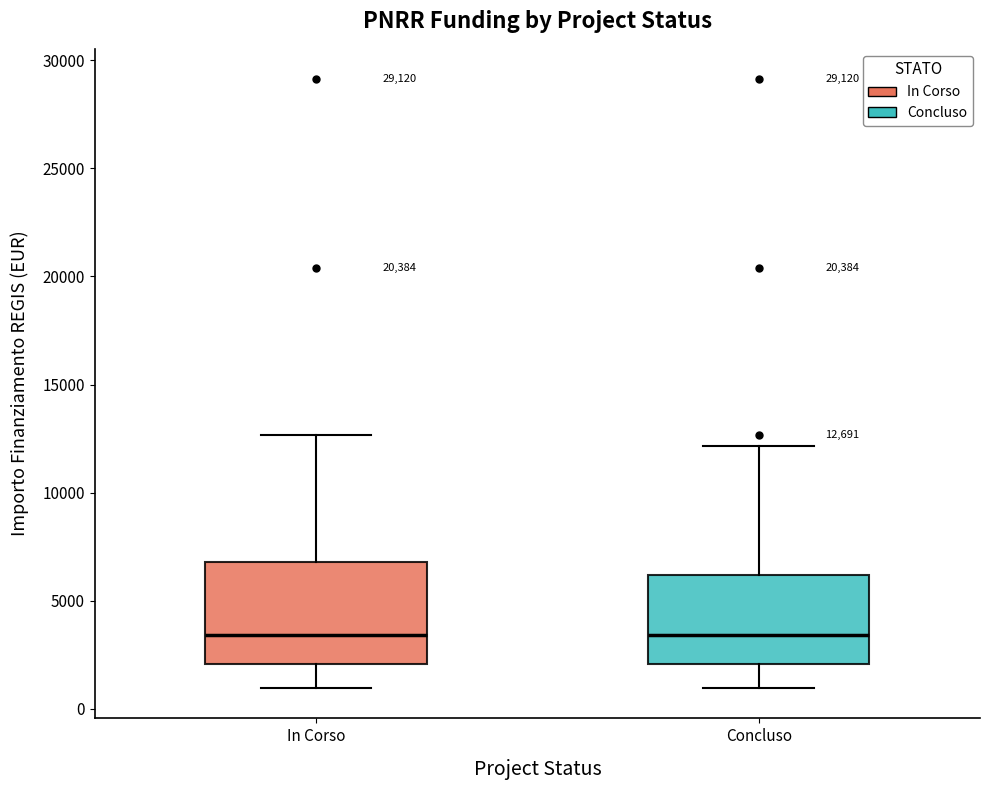

Comparing the boxes themselves (not the whiskers), which one is the tallest?

In Corso